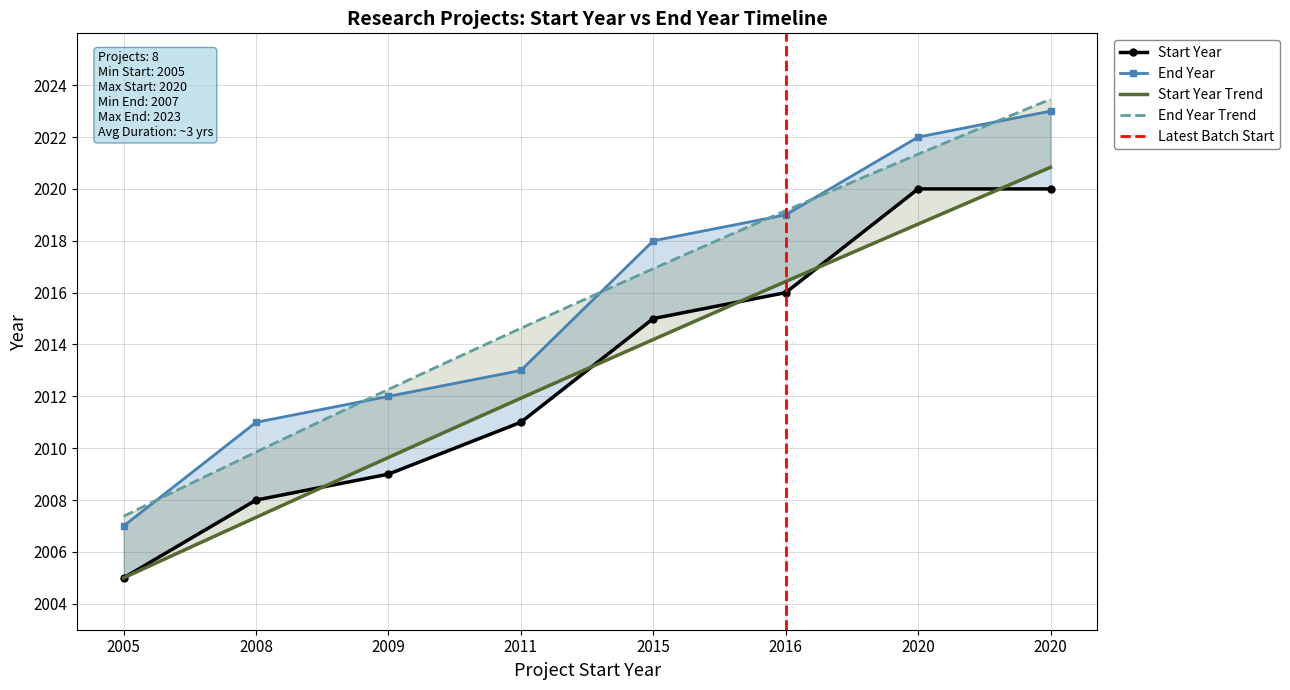

Where does the Start Year series first go above 2015?

2016